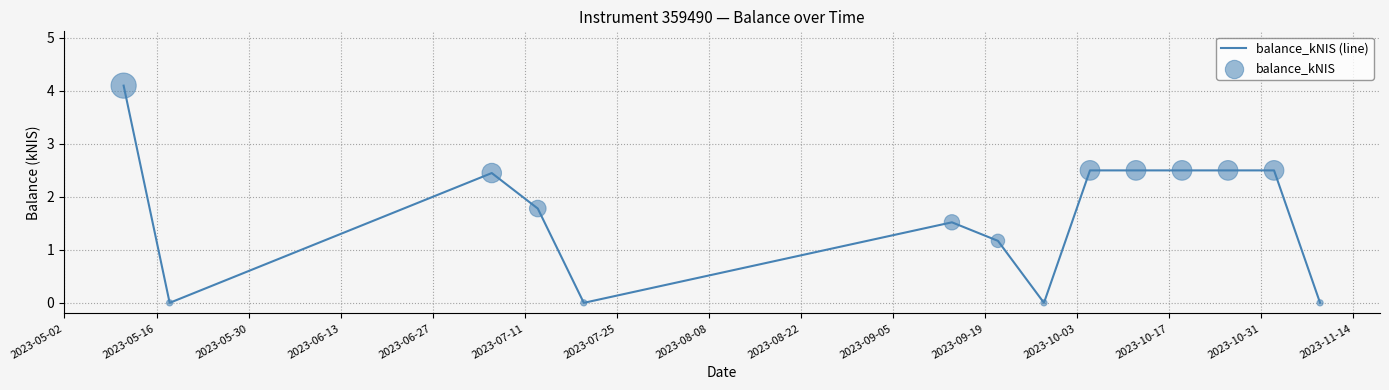

What is the greatest value displayed?

4.1